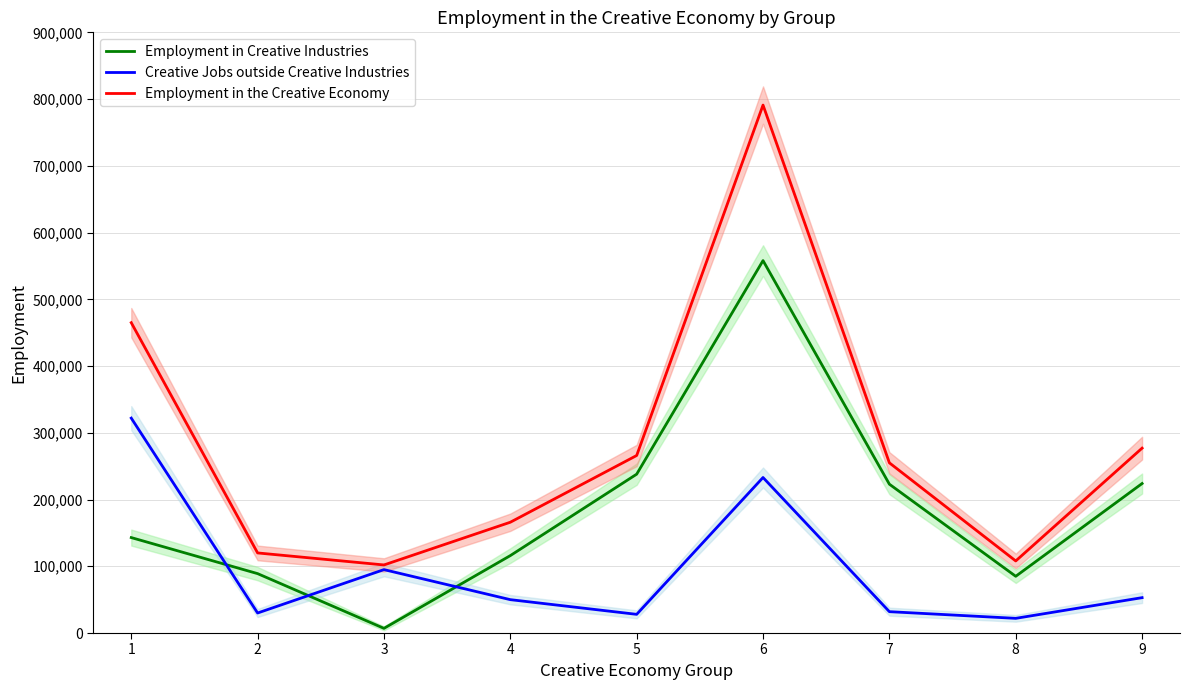

The value of Creative Jobs outside Creative Industries at 6 is 233000. True or false?

True